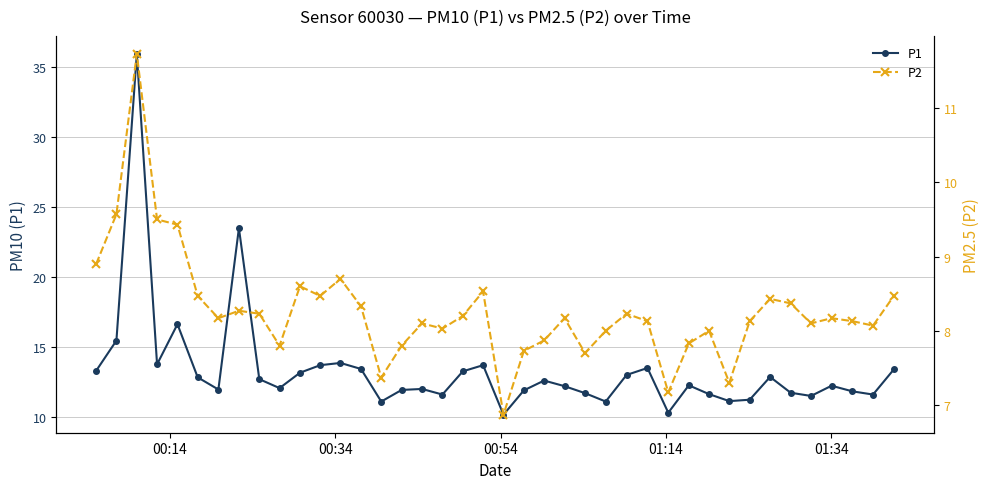

What is the minimum value for P1?

10.1